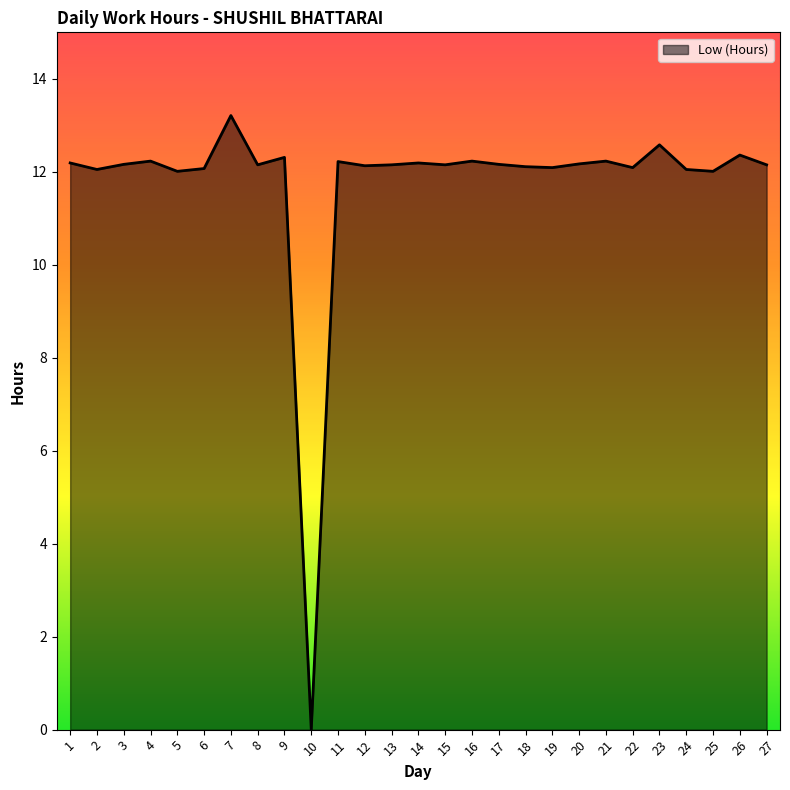

What is the approximate value at 5?

12.0